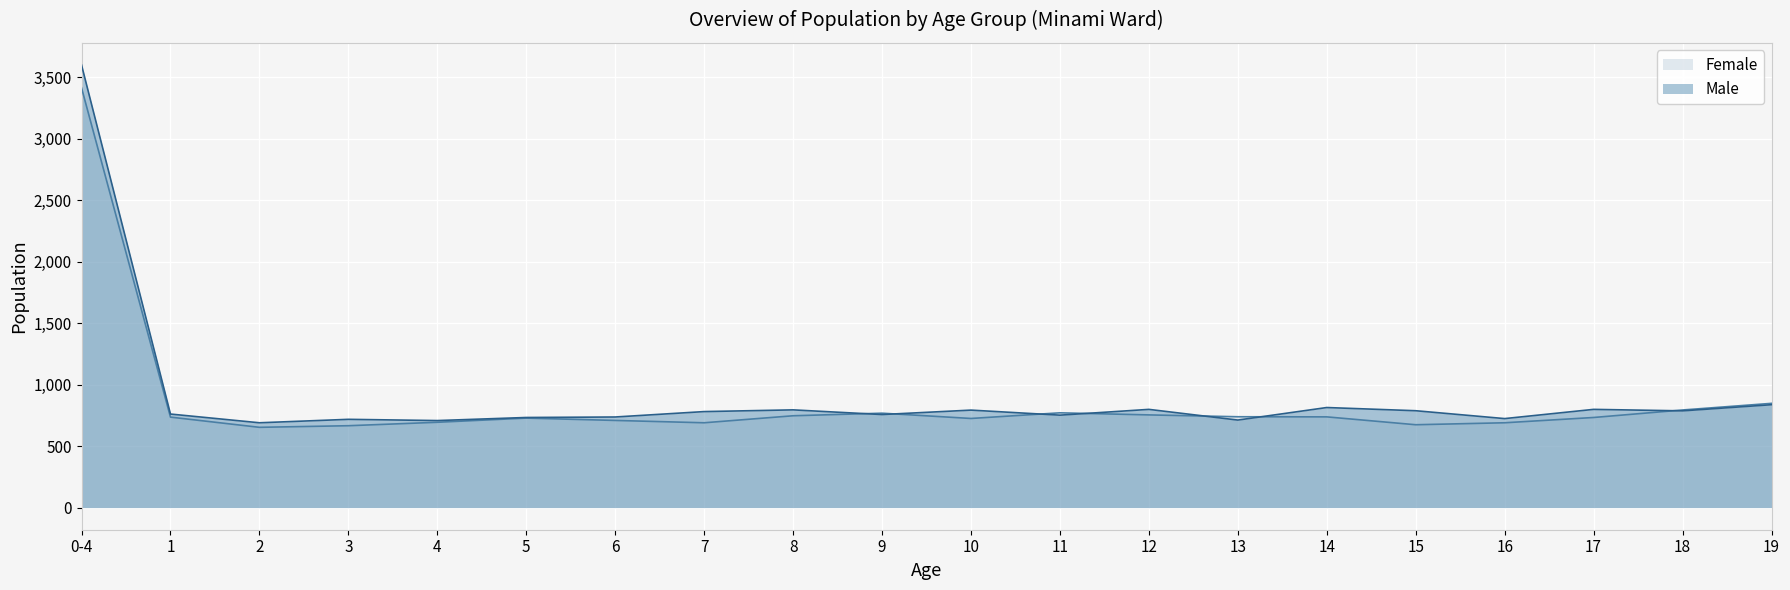

What is the difference between the highest and lowest values at 6?

28